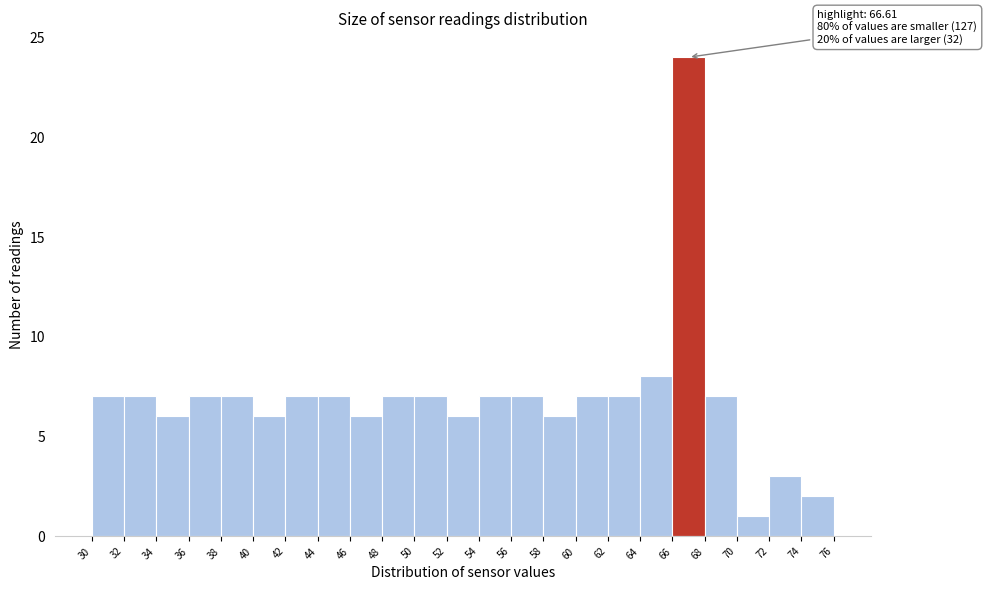

Which range on the x-axis has the tallest bar?

66 to 68